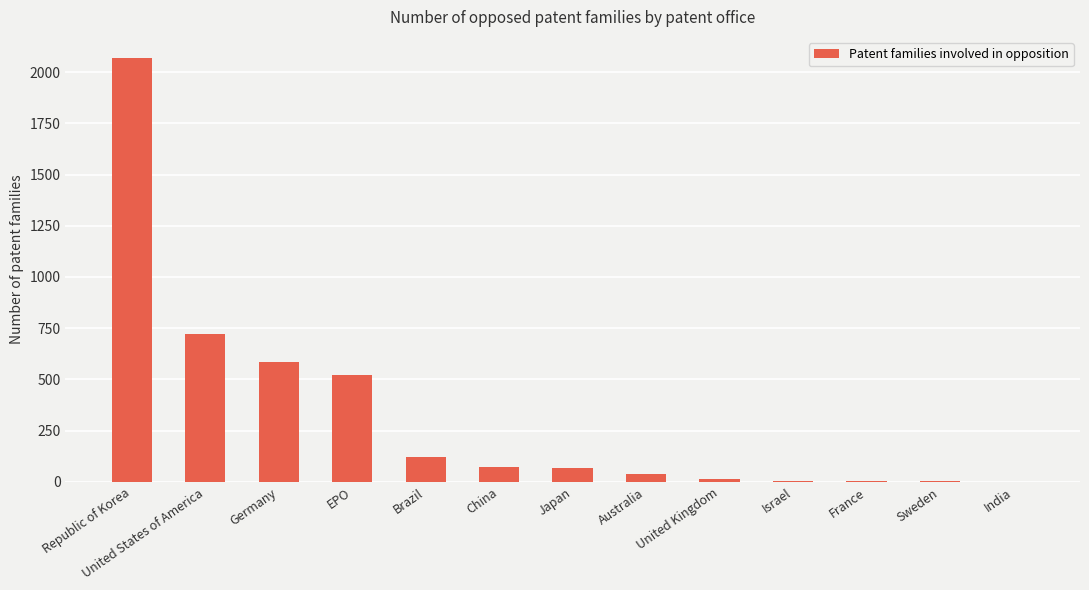

Where does the data first go above 67?

Republic of Korea